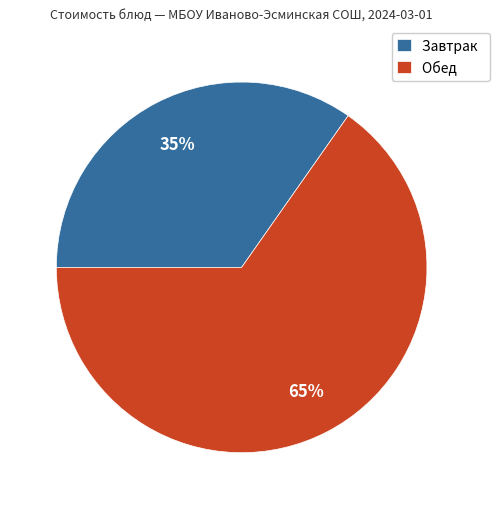

Combined, do Обед and Завтрак account for over 50%?

Yes